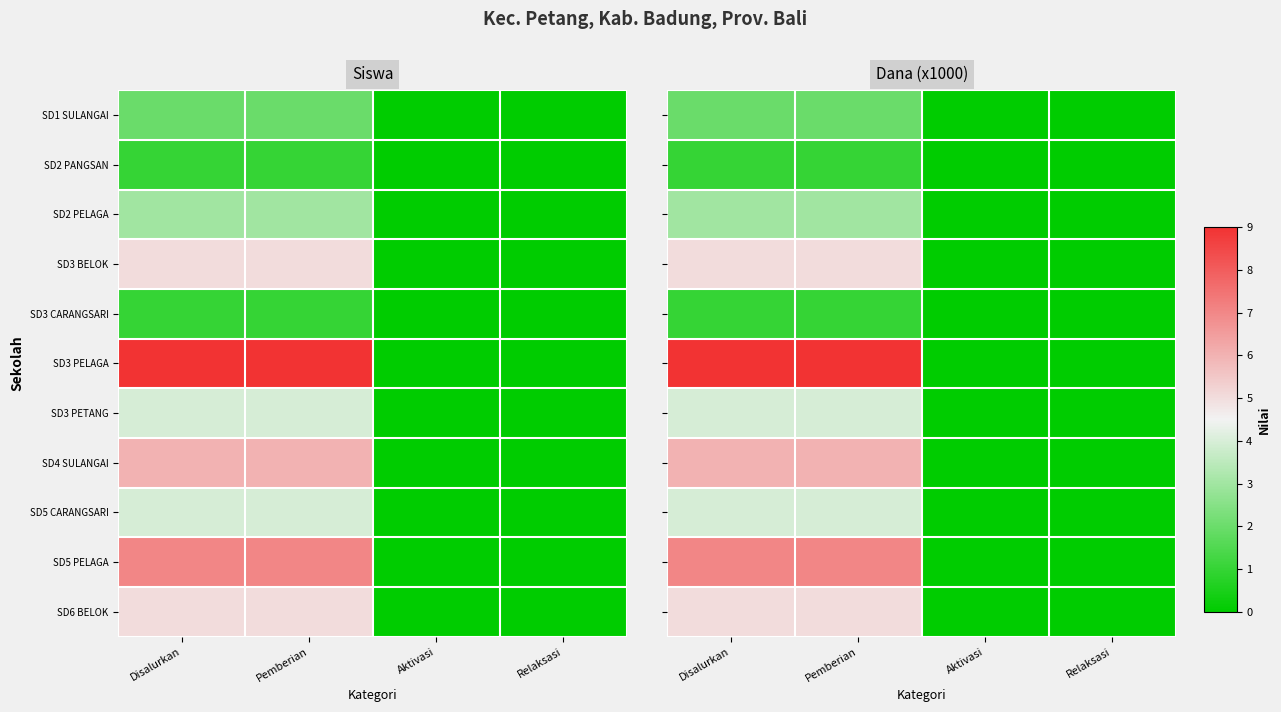

What is the total value across all series at Pemberian?

10575